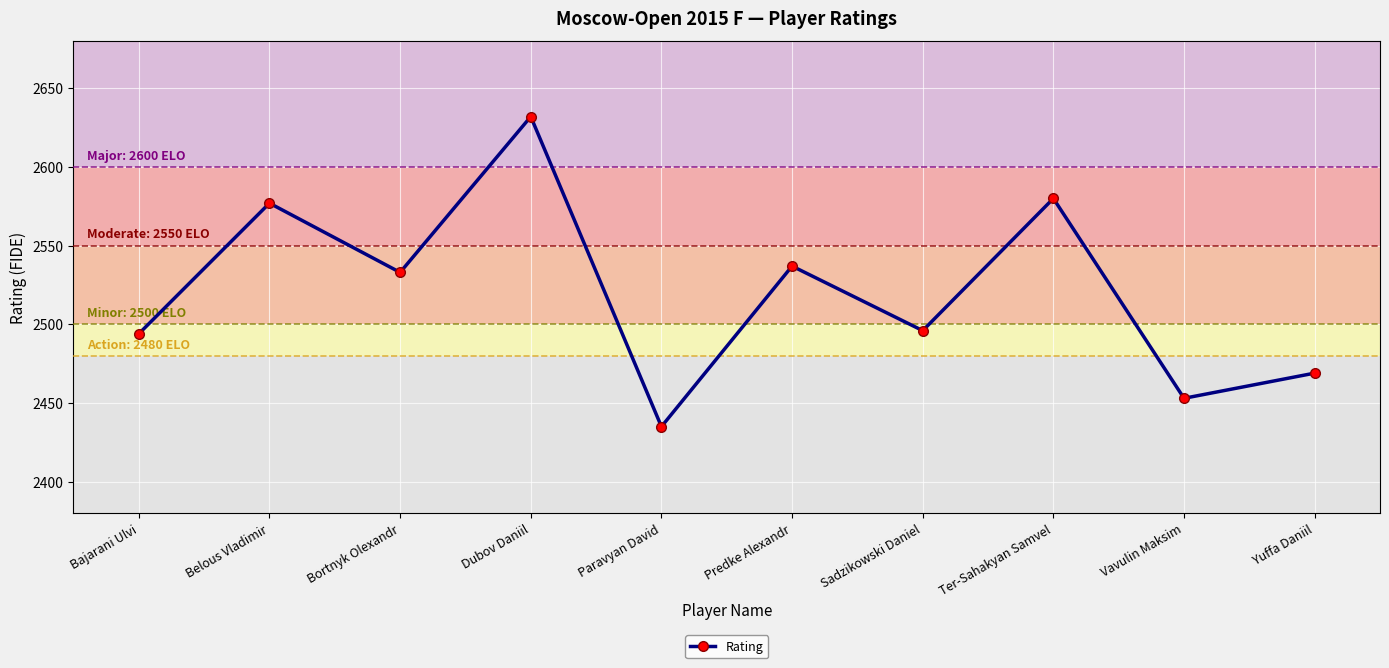

Is it true that the value at Paravyan David is 681?

False